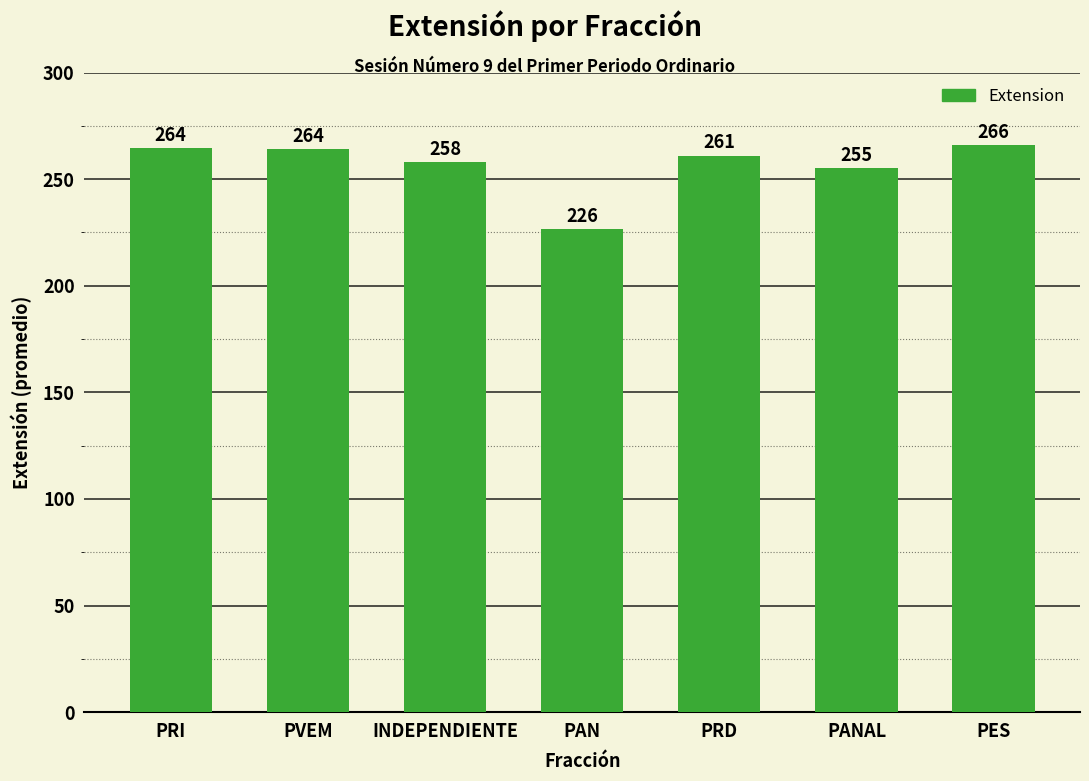

What is the difference between the maximum and minimum values?

39.5